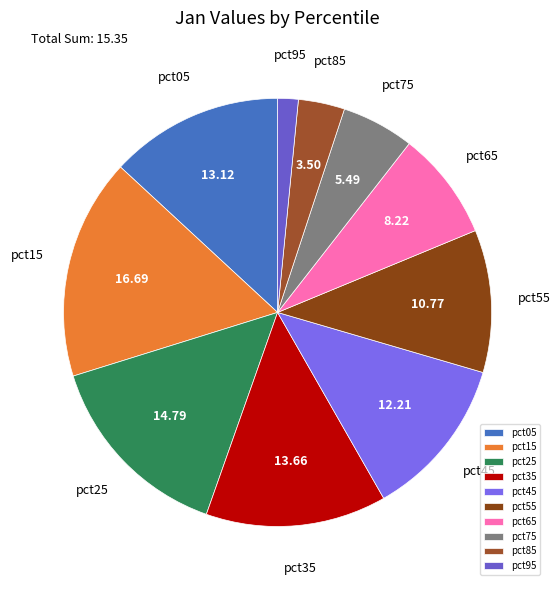

Count the number of slices in the pie.

10